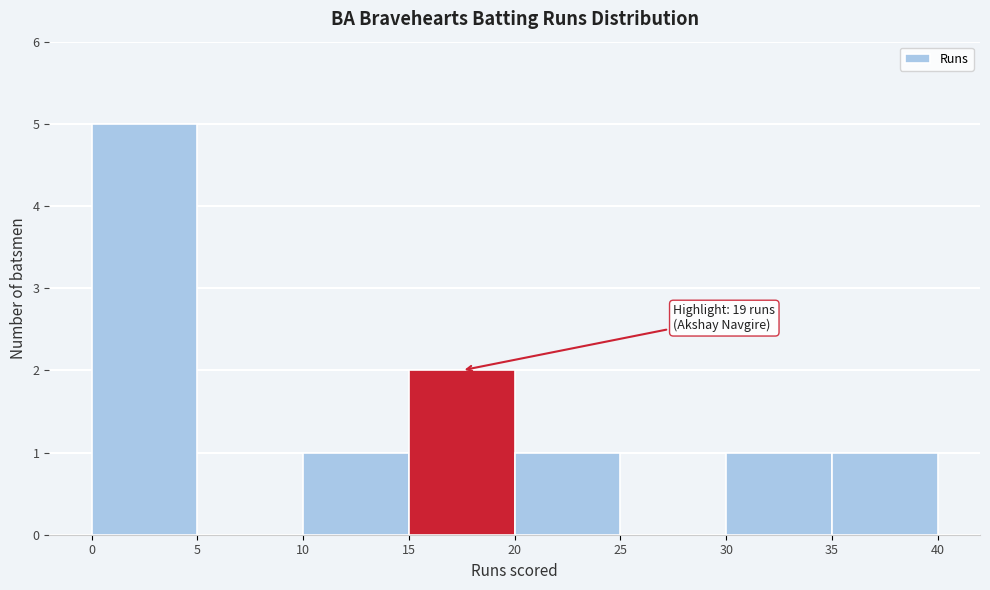

Which range on the x-axis has the tallest bar?

0 to 5